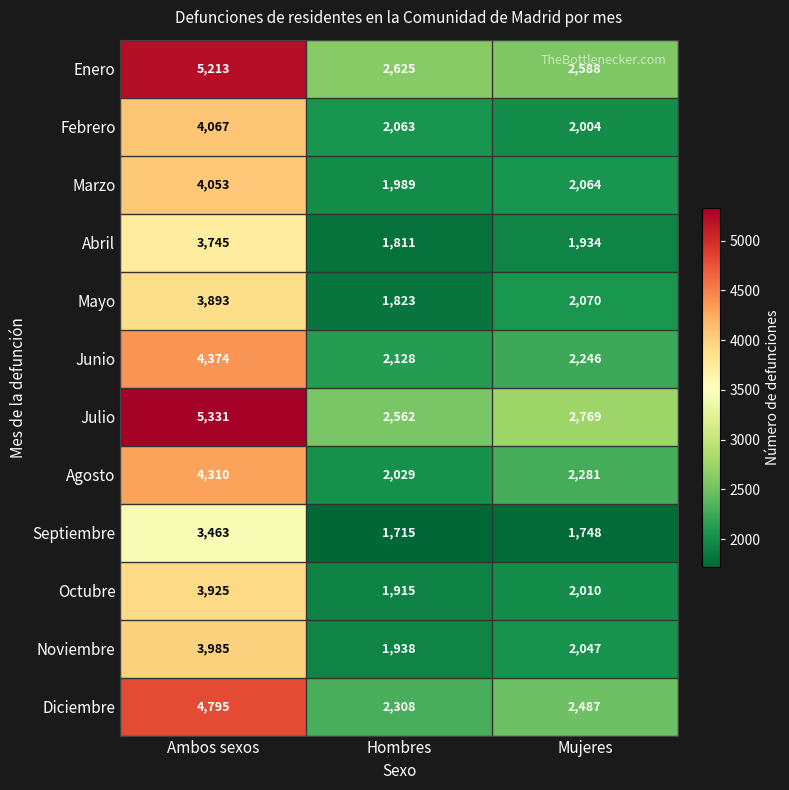

How many Agosto values are between 2029 and 4310?

3